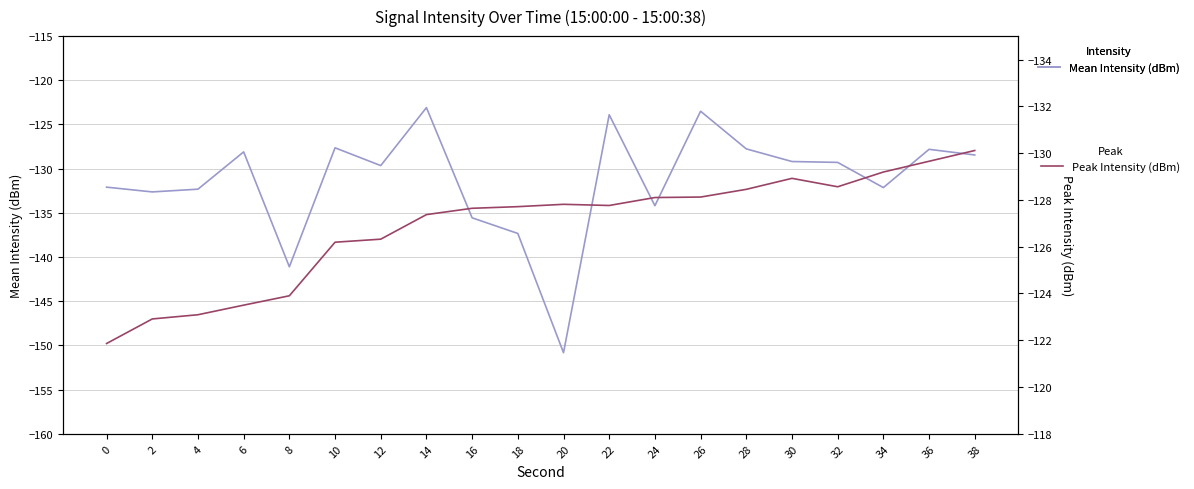

Rank the series by their maximum value, from highest to lowest.

Peak Intensity (dBm), Mean Intensity (dBm)